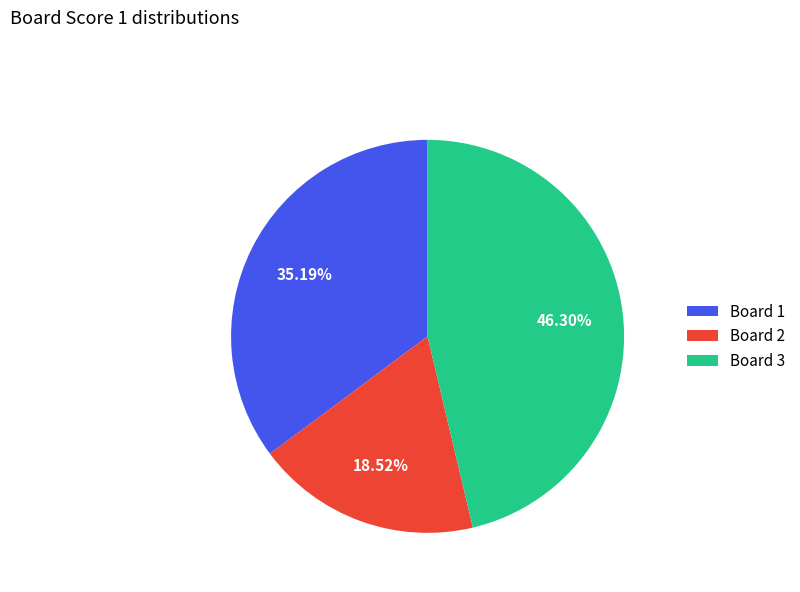

Rank the categories by value from lowest to highest.

Board 2, Board 1, Board 3